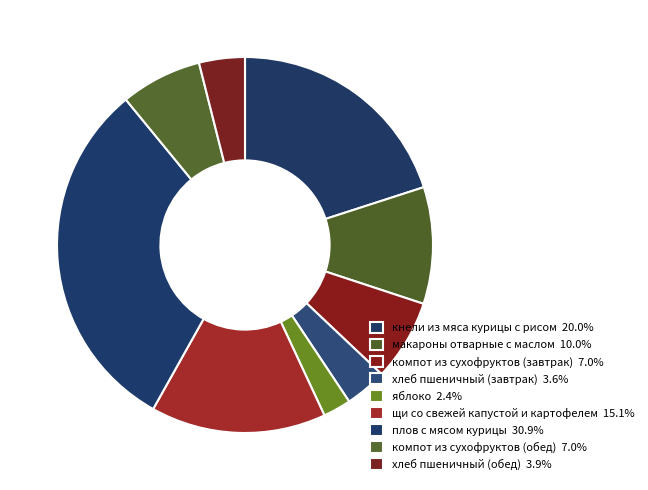

To the nearest percent, what is the combined percentage of компот из сухофруктов (завтрак) and плов с мясом курицы?

38%